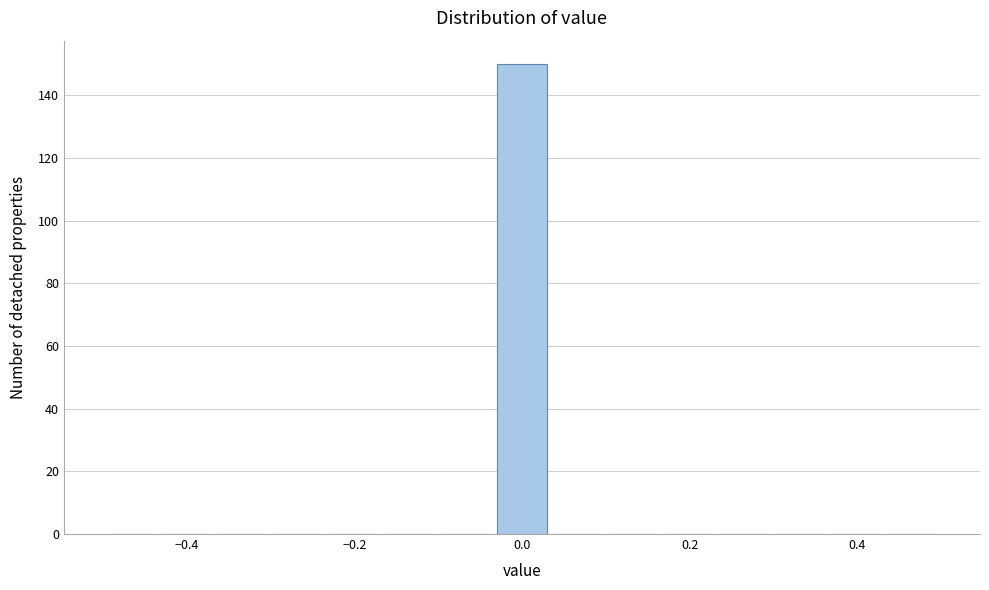

Around what value on the x-axis is the tallest bar? Give the approximate position of its centre, as read against the axis.

0.00